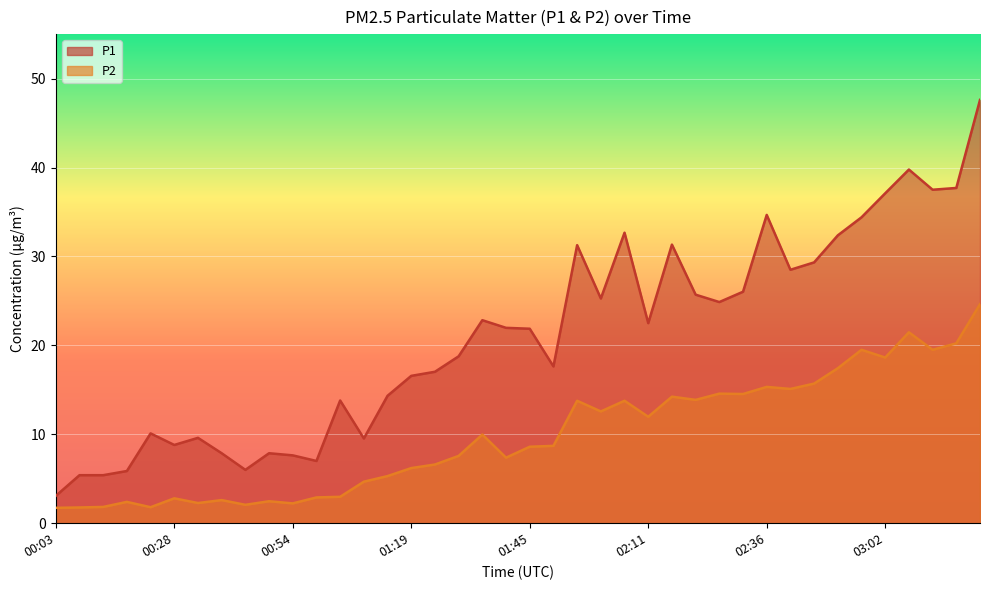

Where does the P1 series first go above 21?

01:35